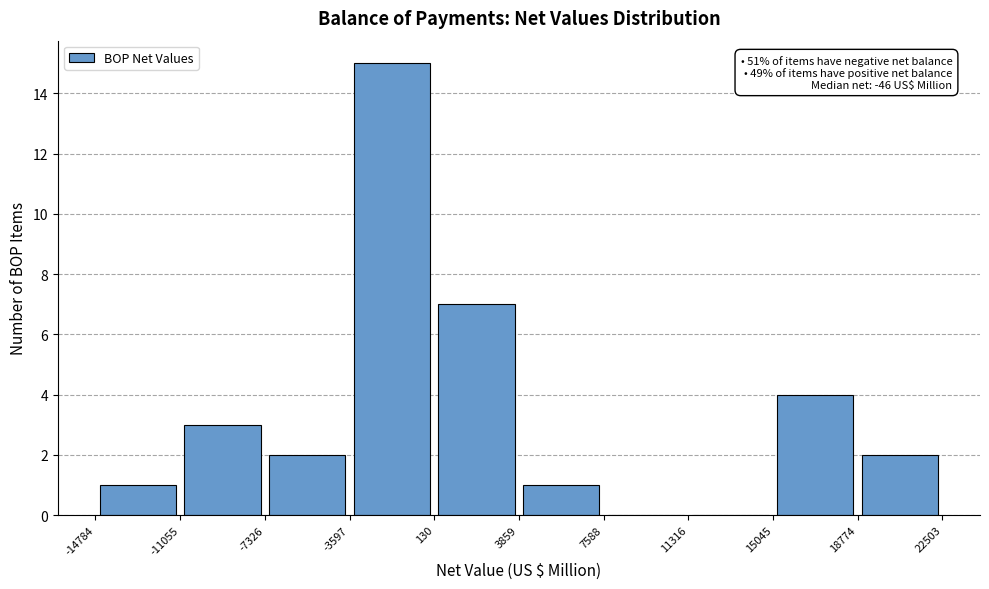

Which range on the x-axis has the tallest bar?

-3597 to 130